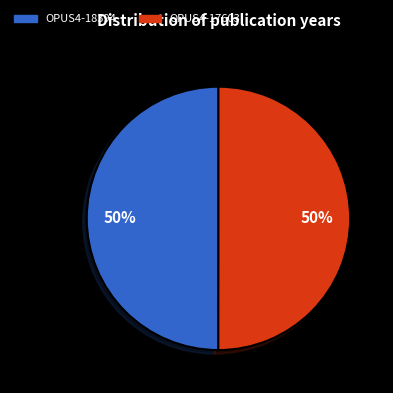

To the nearest percent, what is the average slice percentage?

50%